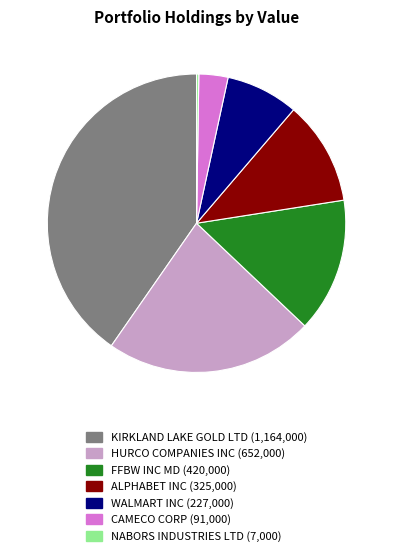

The WALMART INC slice represents 8% of the pie. True or false?

True